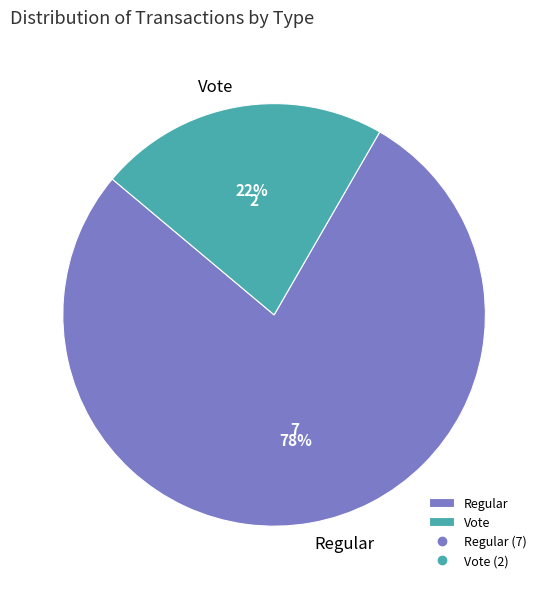

To the nearest percent, what is the difference between the largest and smallest slice percentages?

56%